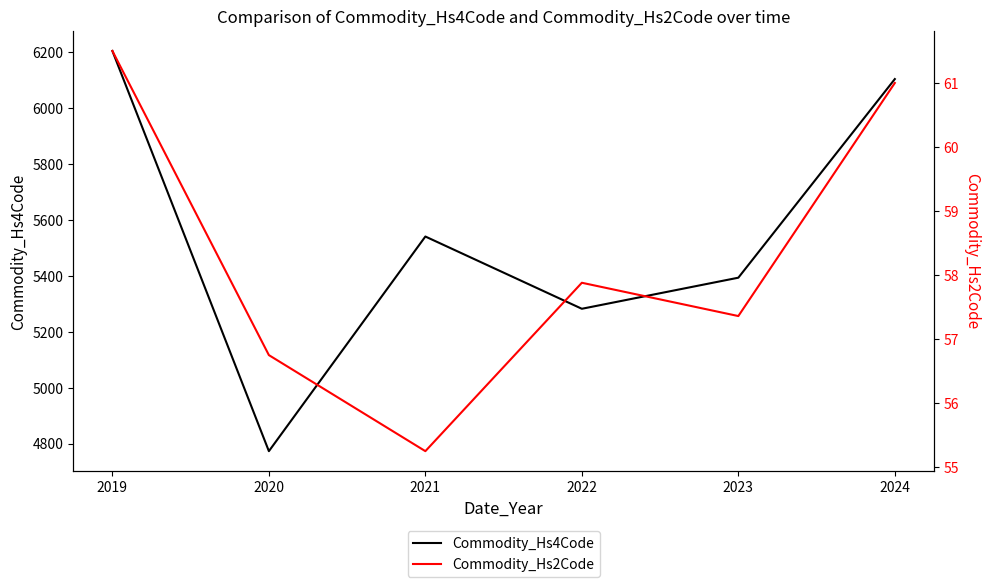

List the labels in order of Commodity_Hs2Code value, smallest first.

2021, 2020, 2023, 2022, 2024, 2019